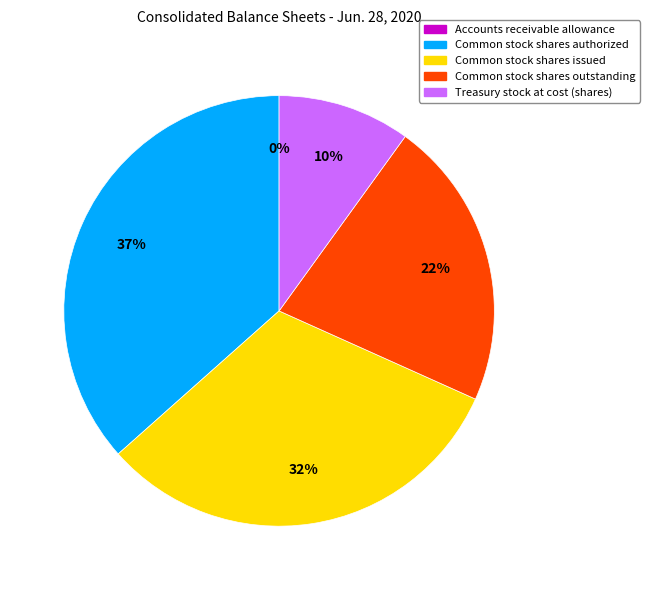

What percentage is the Common stock shares authorized slice, to the nearest percent?

37%